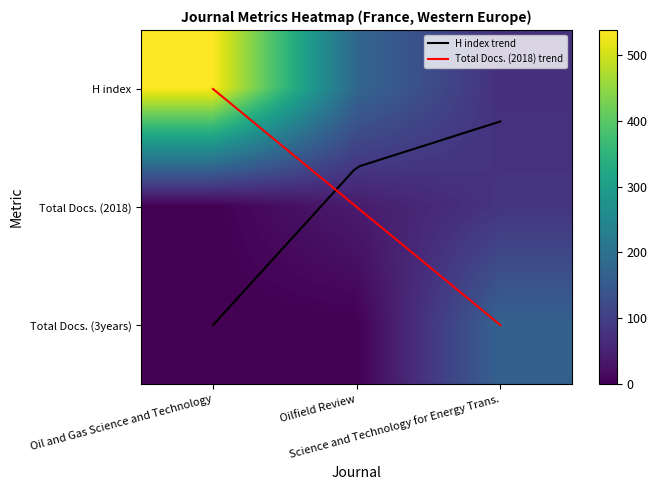

True or false: H index has a value of 178 at Oilfield Review.

True